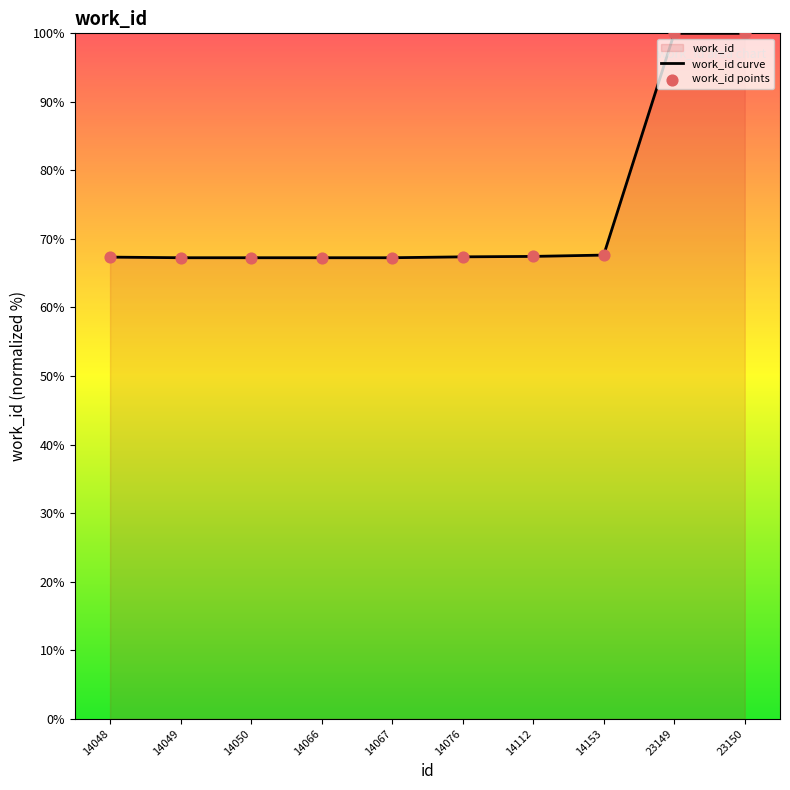

What is the change in value from 14048 to 23150?

+32.6